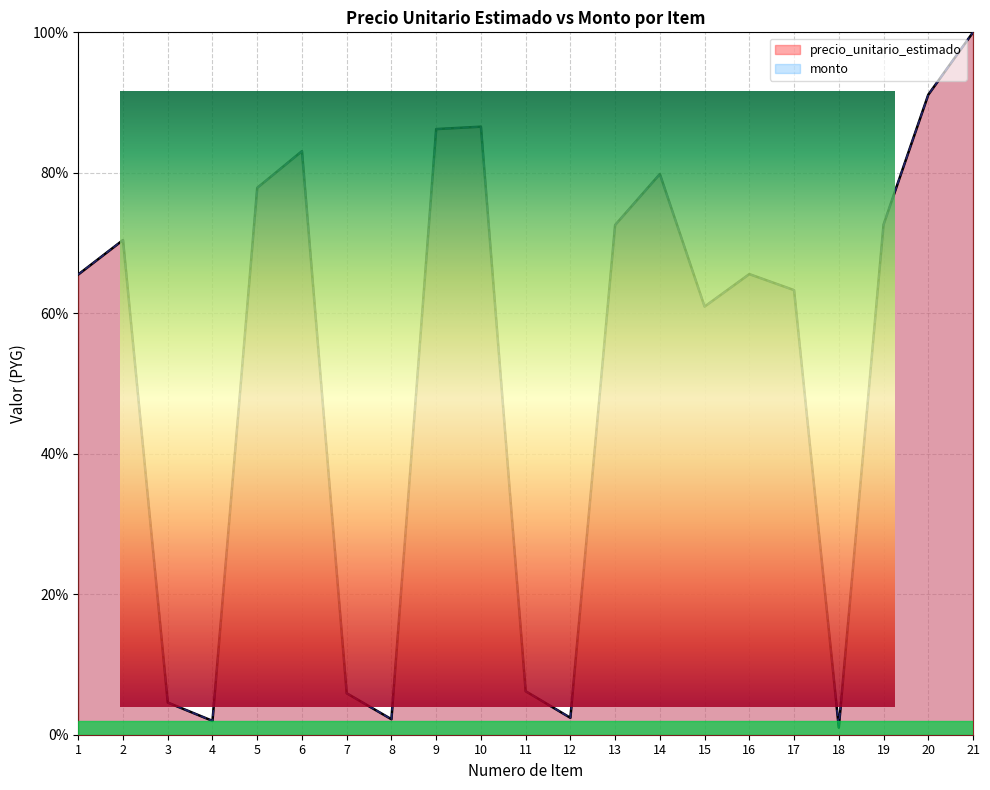

At 9, list the series in order from smallest to largest.

precio_unitario_estimado, monto